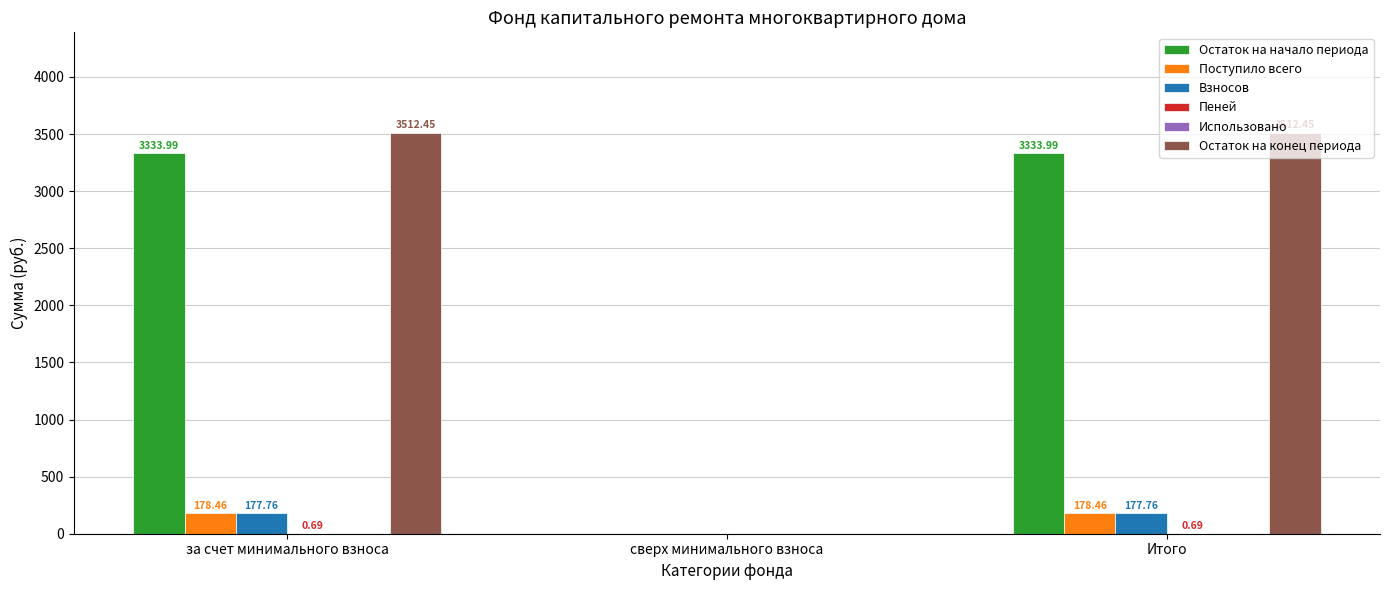

Which series changed the most between сверх минимального взноса and Итого?

Остаток на конец периода